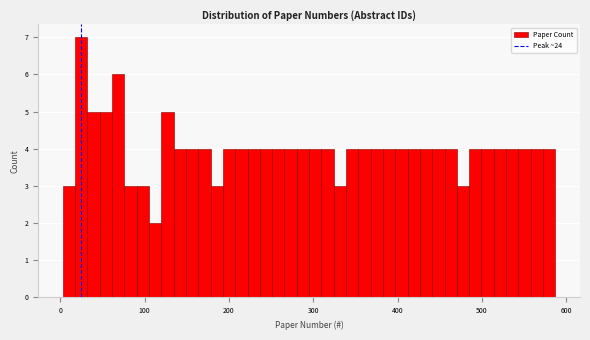

Read against the x-axis, roughly where is the centre of the tallest bar?

20